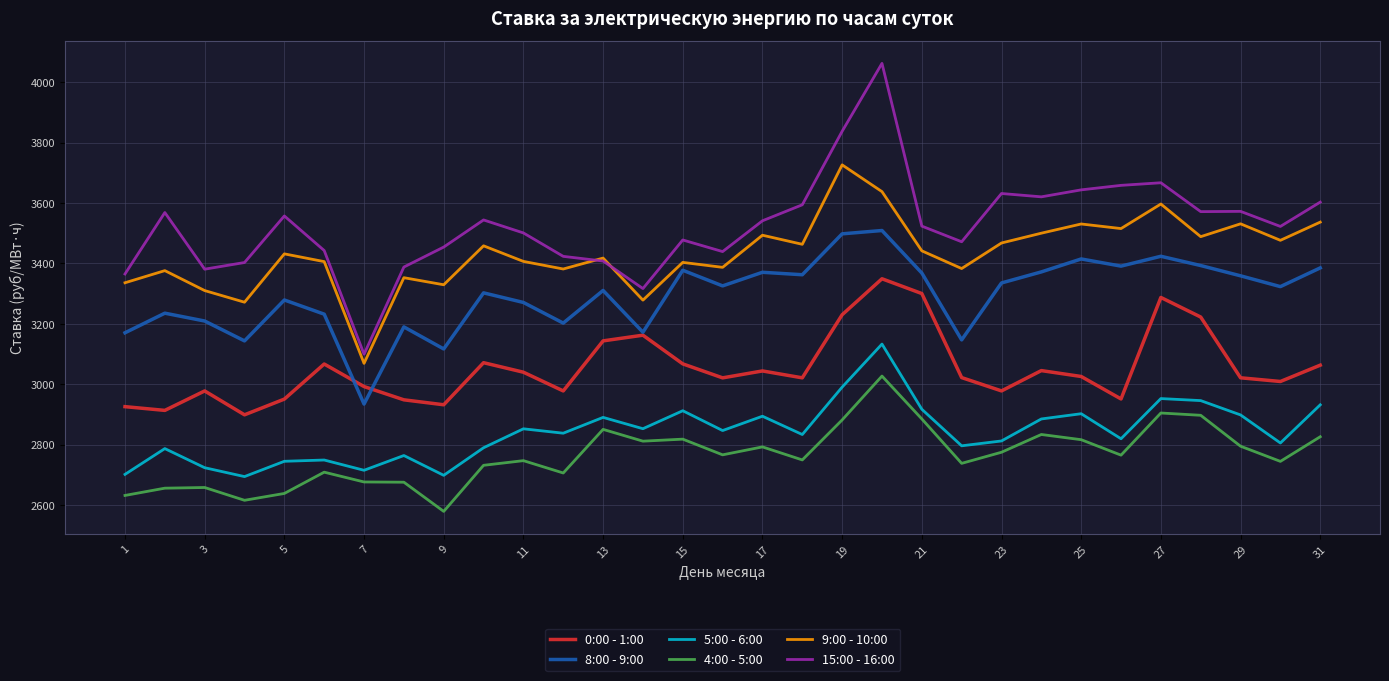

What is the greatest value displayed?

4062.0